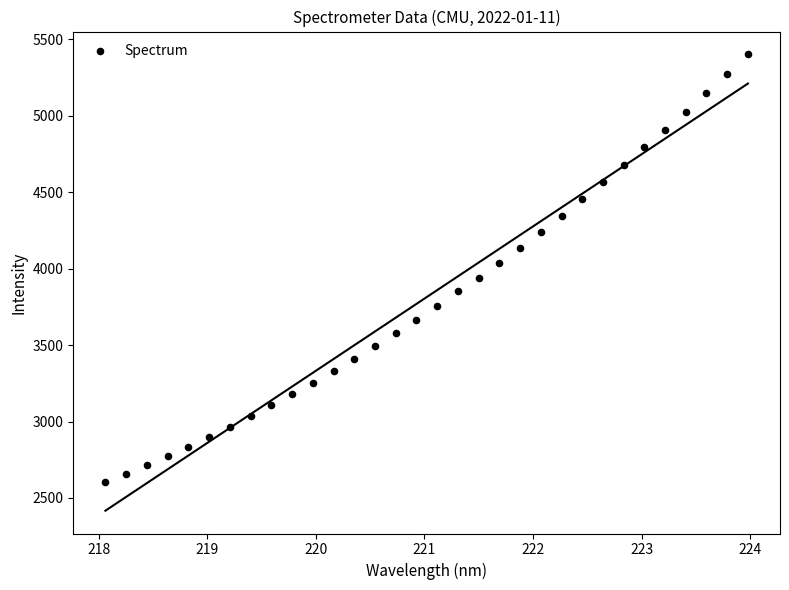

What is the range of Y values (max minus min)?

2800.4